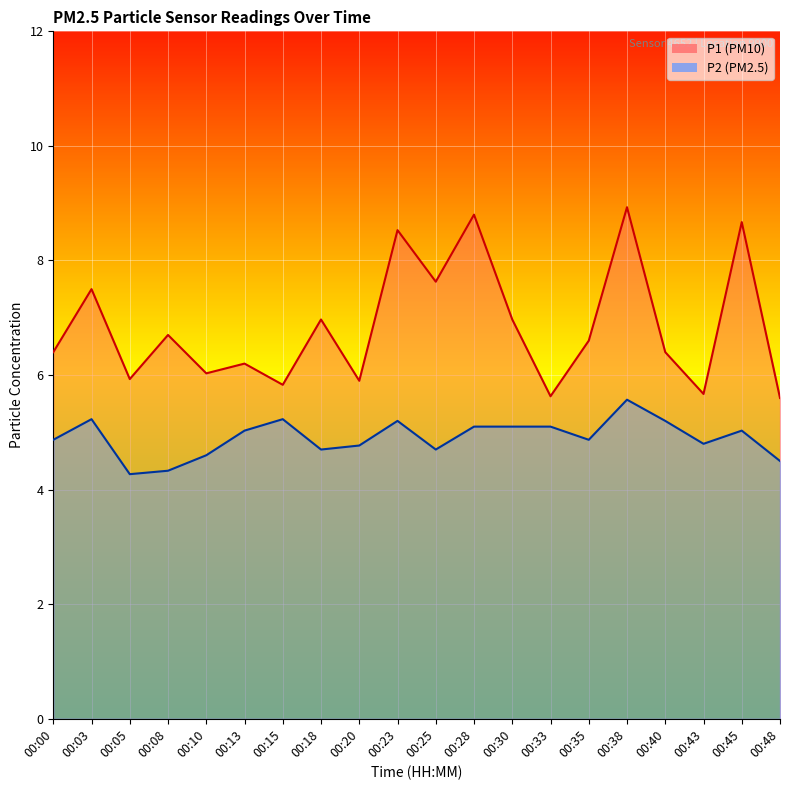

Which series changed the most between 00:08 and 00:43?

P1